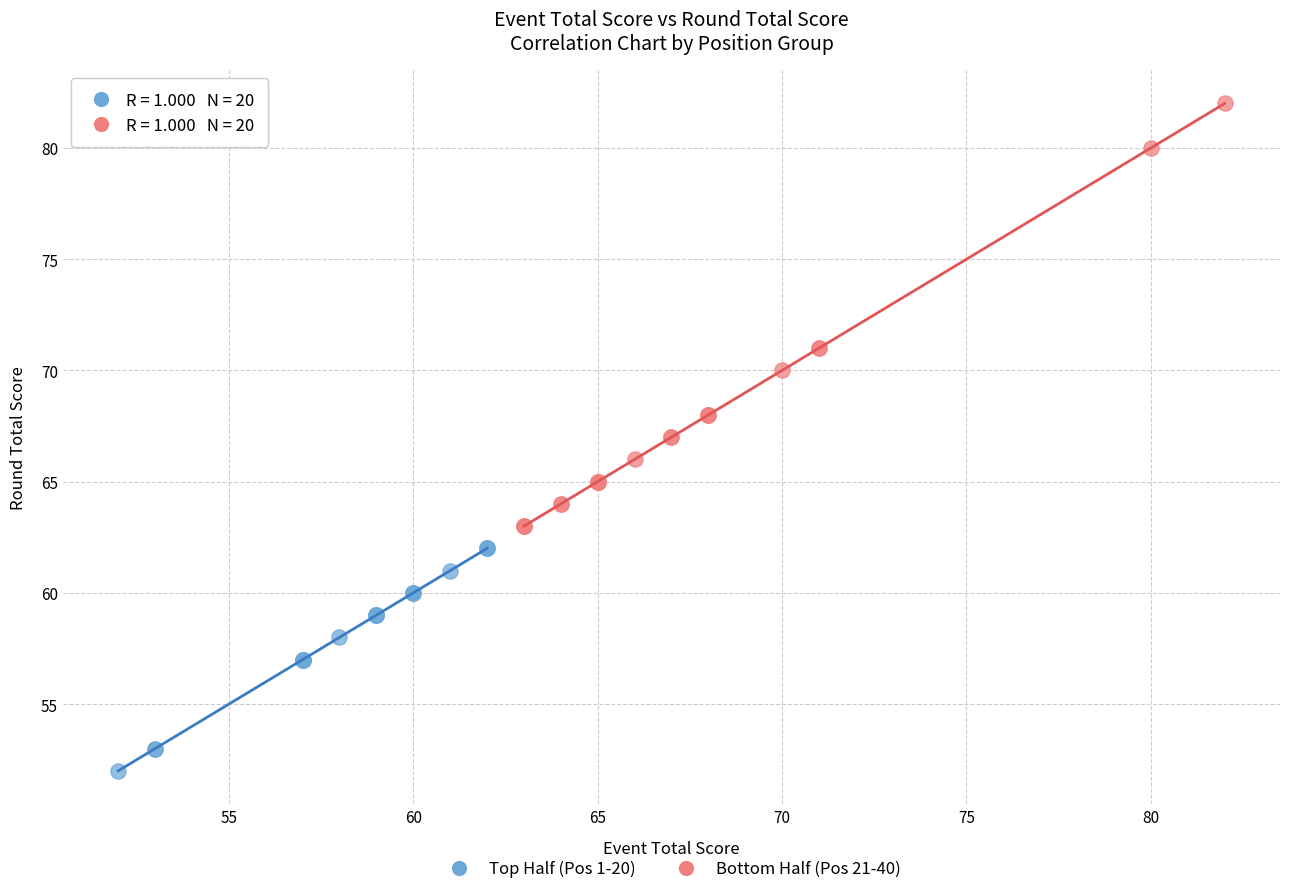

Which series has the largest Y range (max minus min)?

Bottom Half (Pos 21-40)